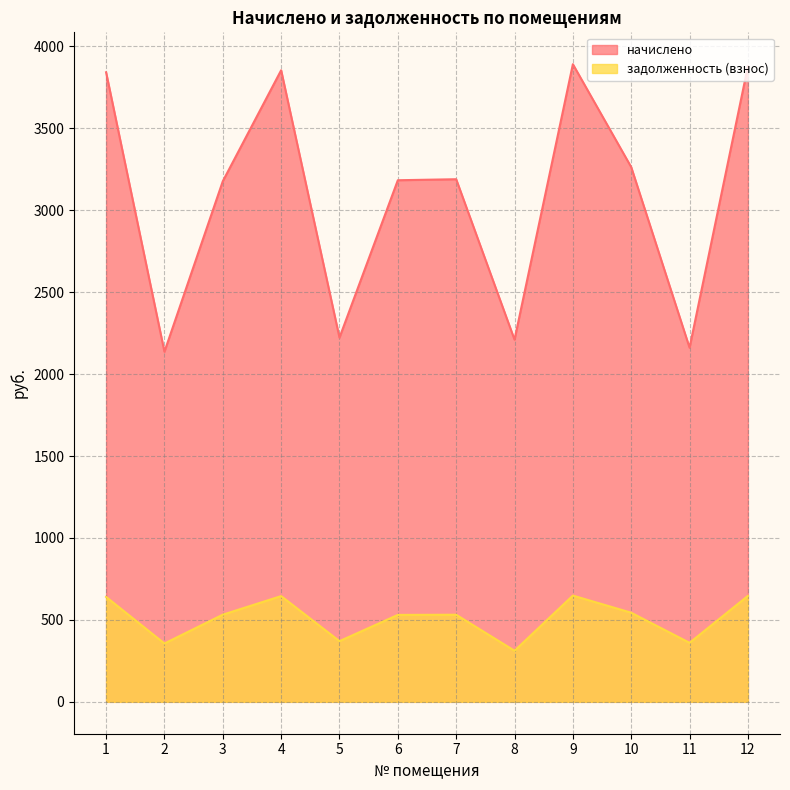

Between 4 and 6, which series saw the biggest shift?

начислено